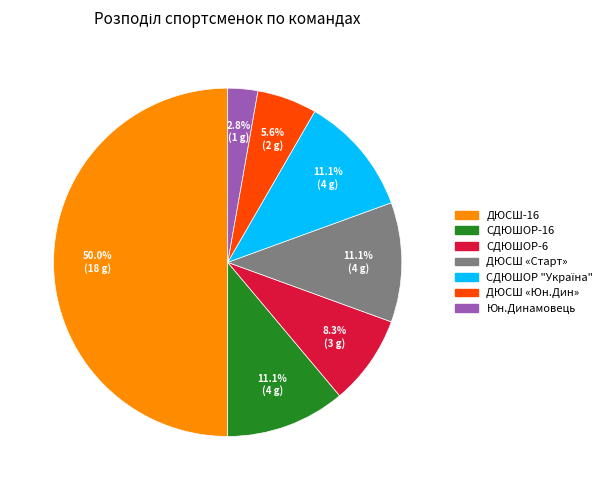

To the nearest percent, what is the difference between the largest and smallest slice percentages?

47%